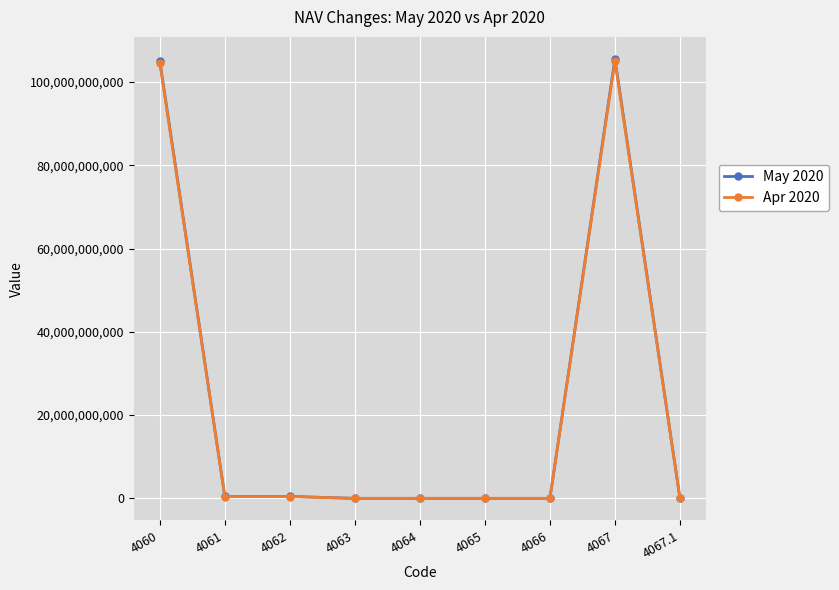

What position from the right is 4067?

2